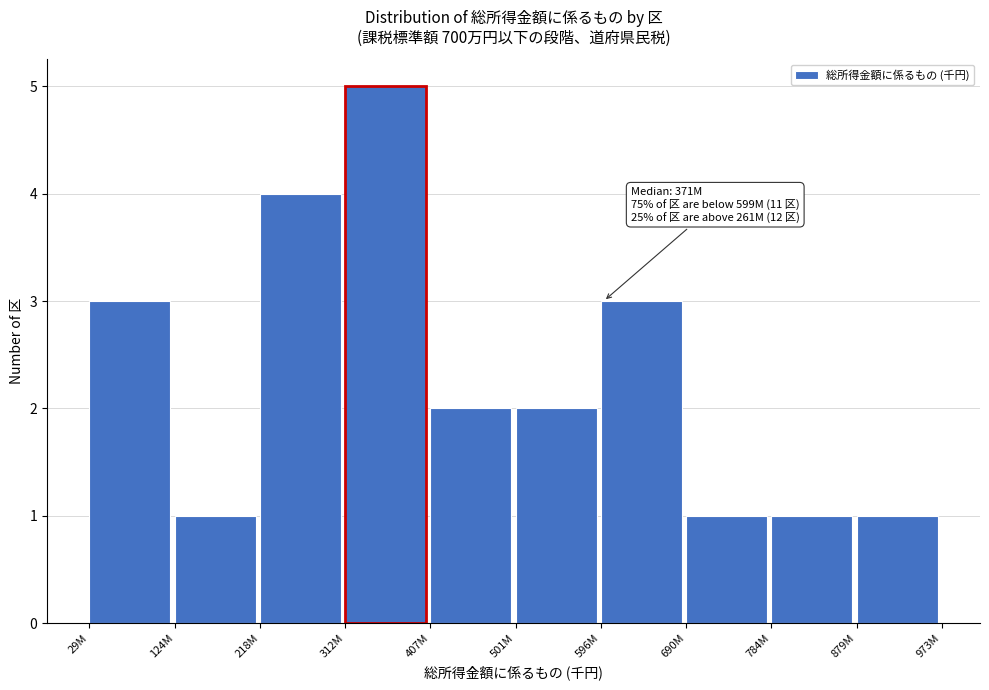

Reading left to right, transcribe all the data shown in this chart.

3	1	4	5	2	2	3	1	1	1